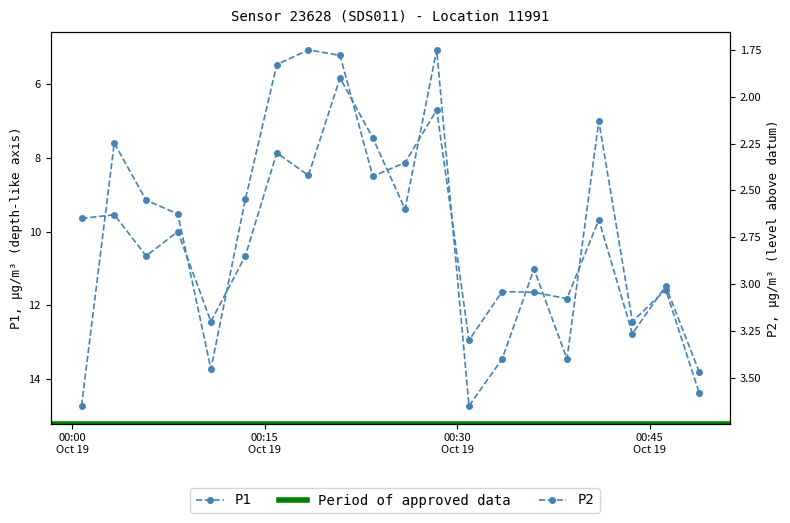

What is the difference between the second highest and minimum values in the P1 series?

8.7